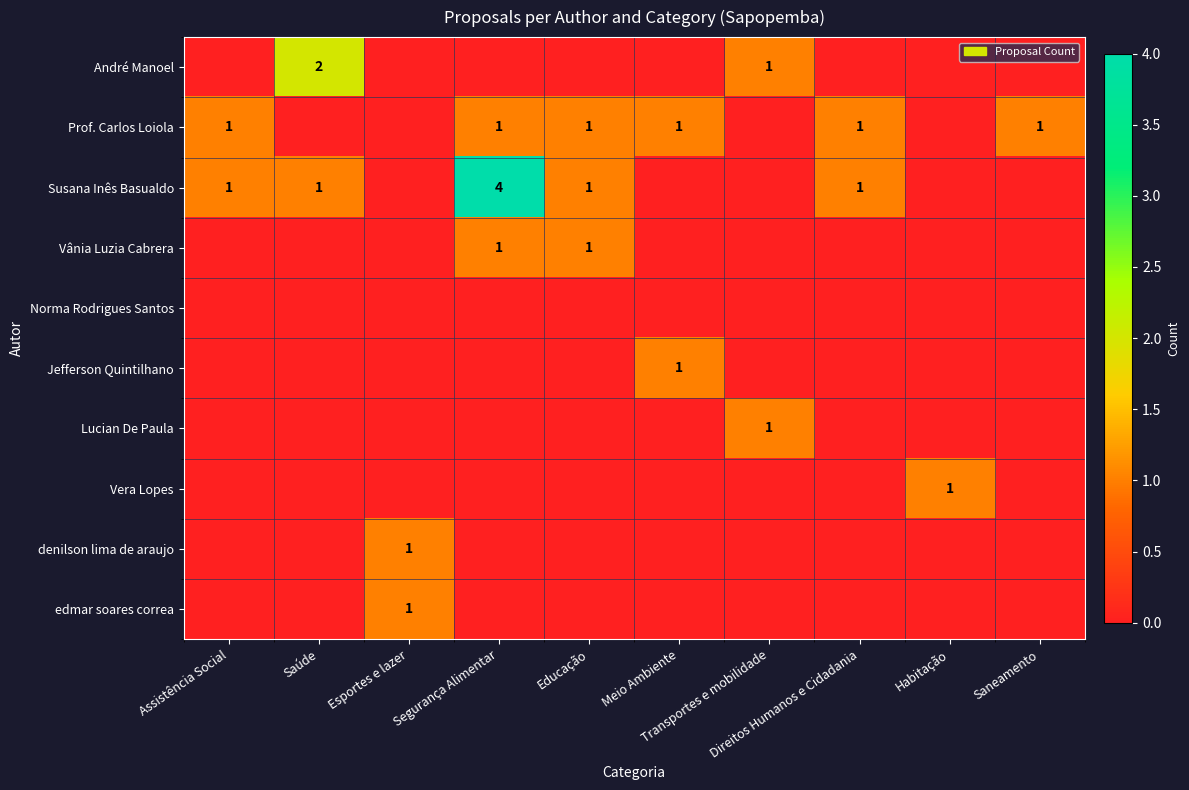

At how many categories does at least one series exceed 1?

2